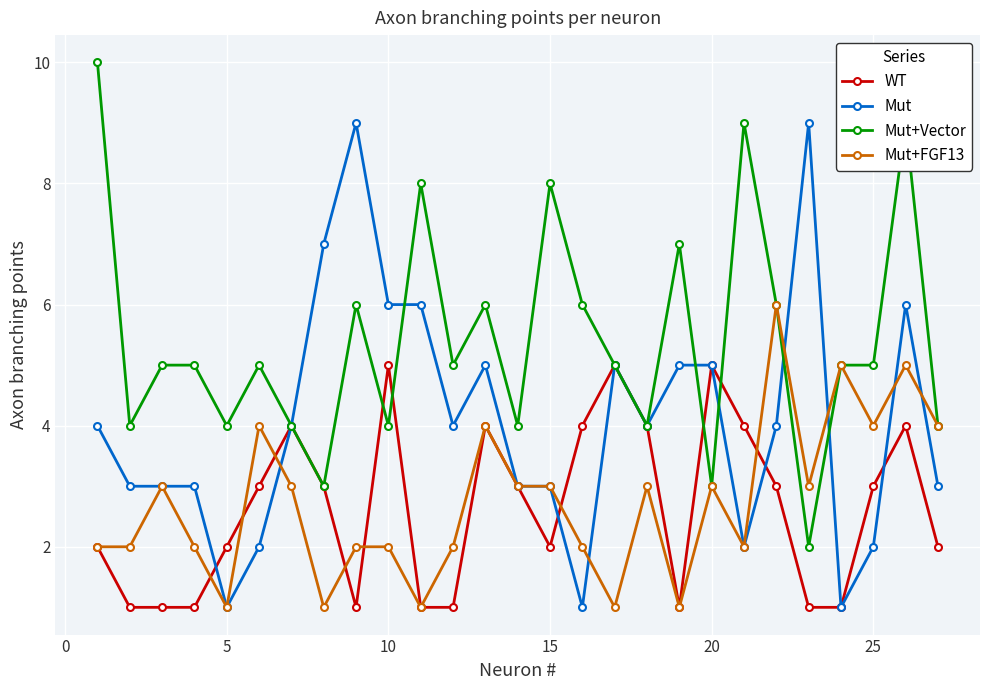

How many WT values are between 1 and 4?

24